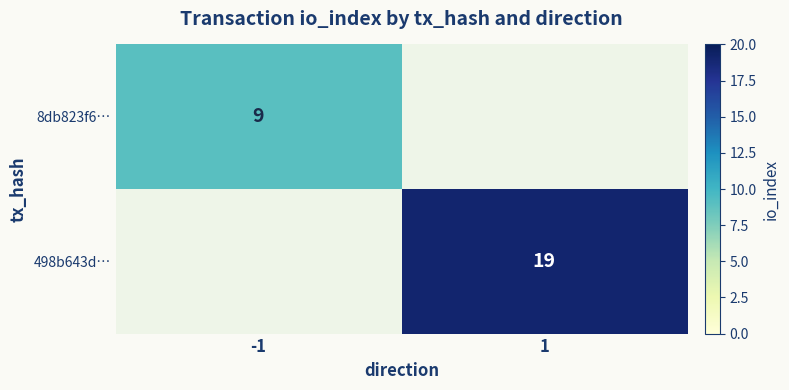

The 8db823f6… series shows 9 at -1. True or false?

True